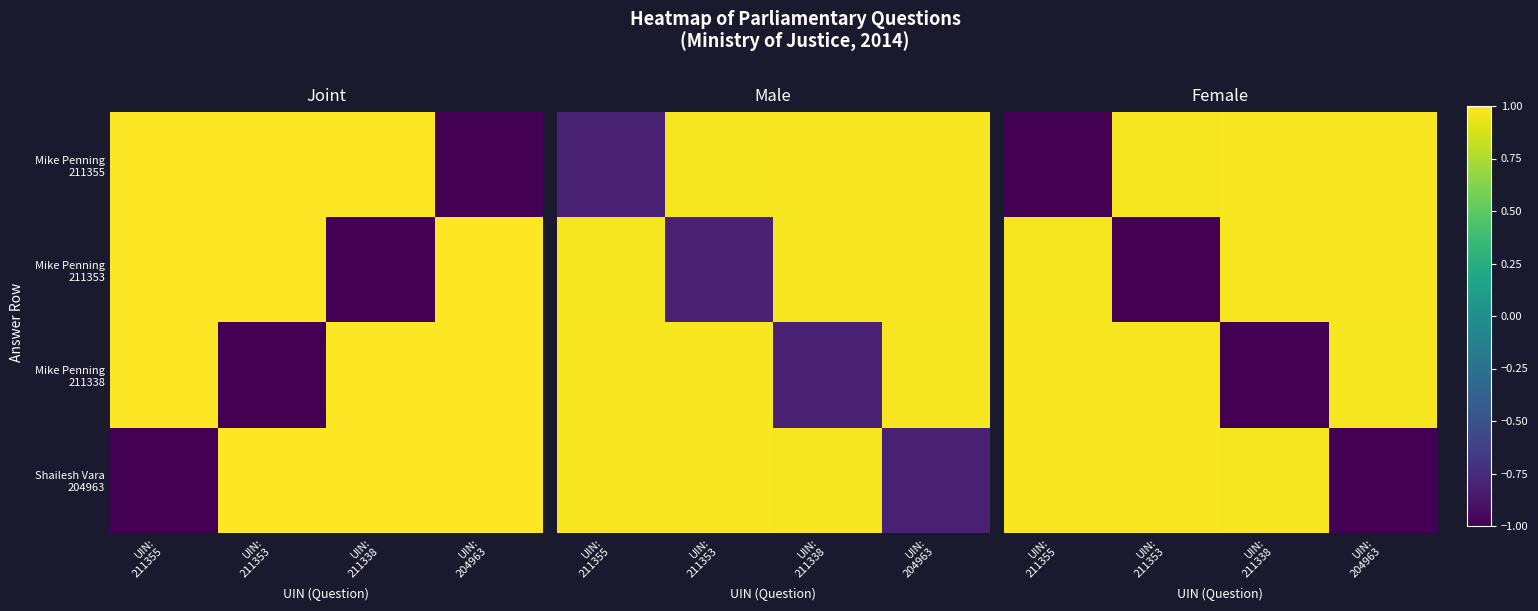

What is the maximum value for Mike Penning 211353?

1.0